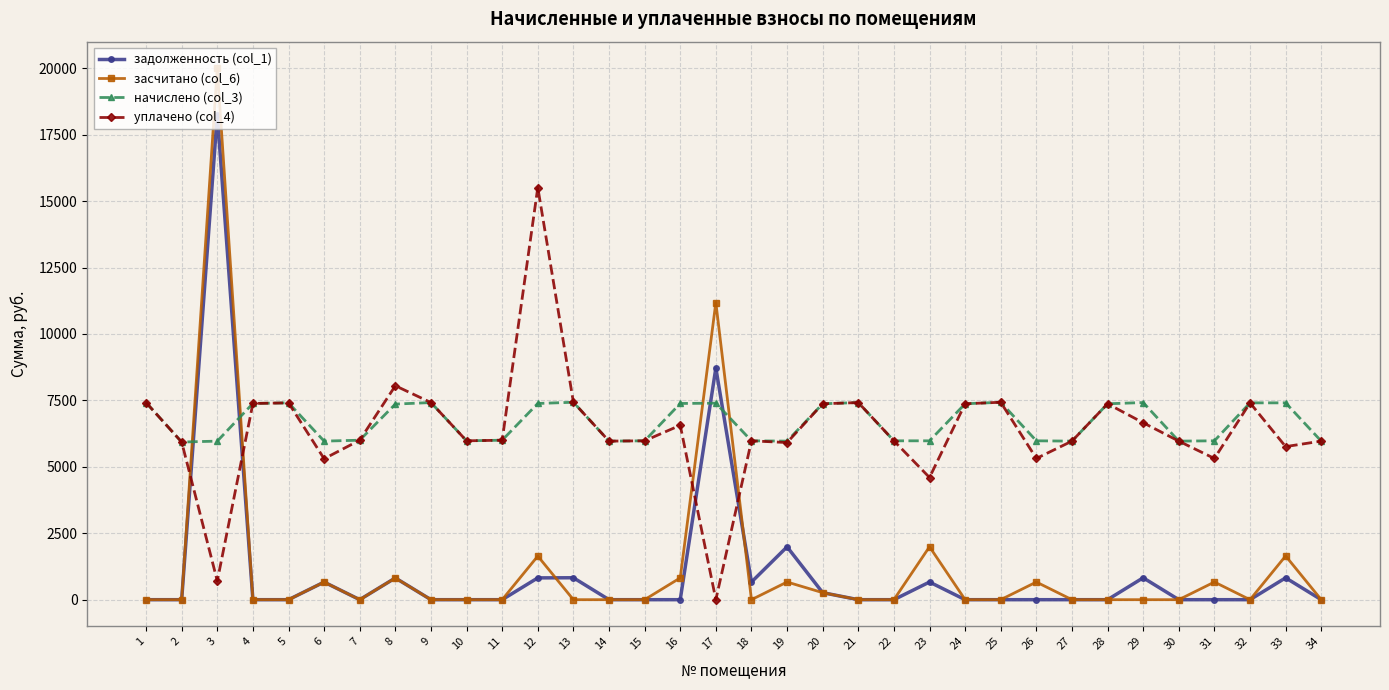

At which label is засчитано (col_6) closest to 10000?

17